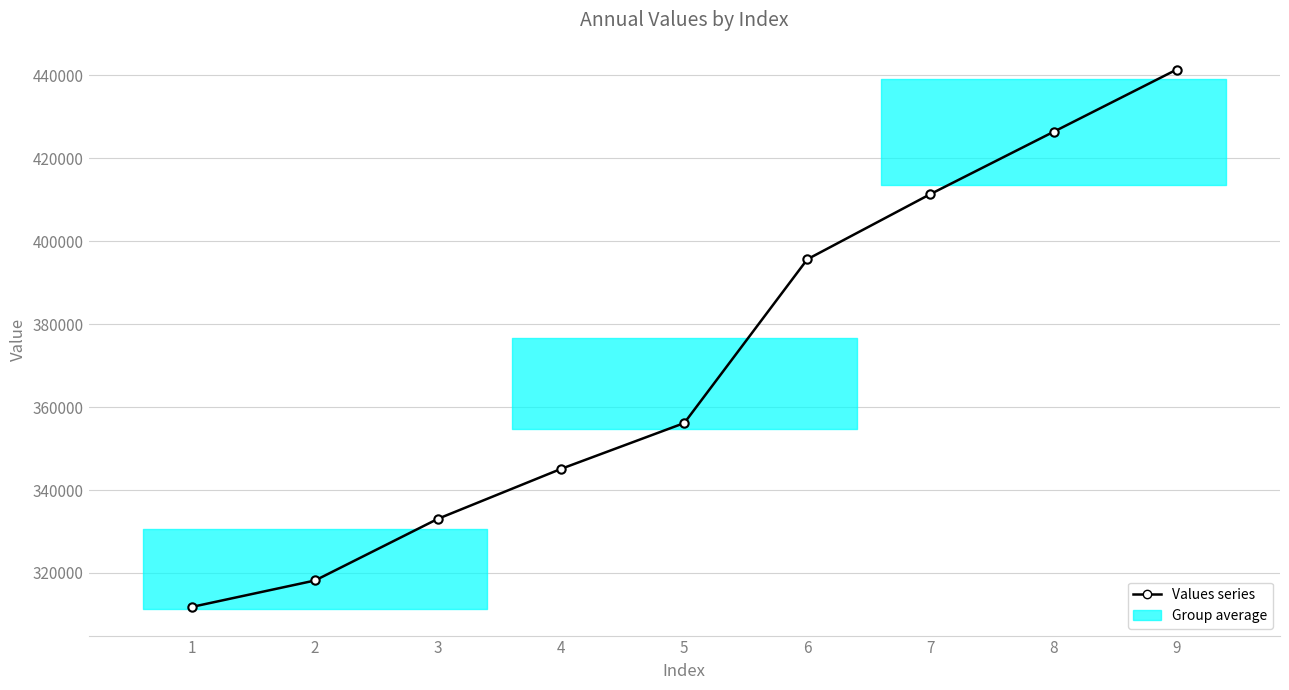

How many lines are shown in the chart?

1